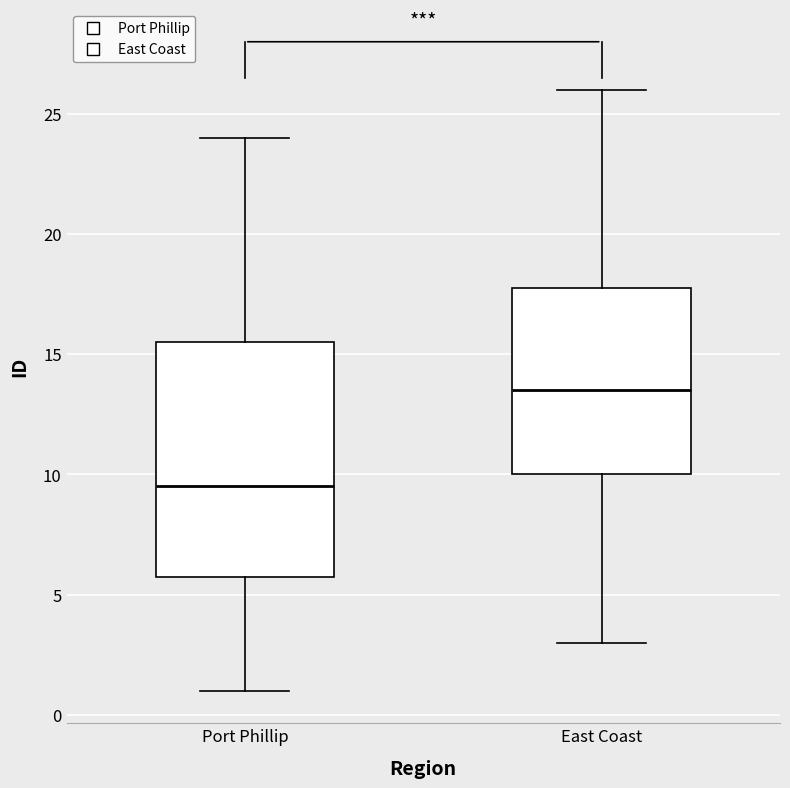

Reading left to right, transcribe this box plot: for each box, give where its median line is, the range the box spans, and where its two whiskers end, as read against the y-axis. The values are not printed on the chart, so give them approximately, as read against the axis.

Port Phillip: median 9.5, box 6.0 to 15.5, whiskers 1.0 to 24.0
East Coast: median 13.5, box 10.0 to 18.0, whiskers 3.0 to 26.0